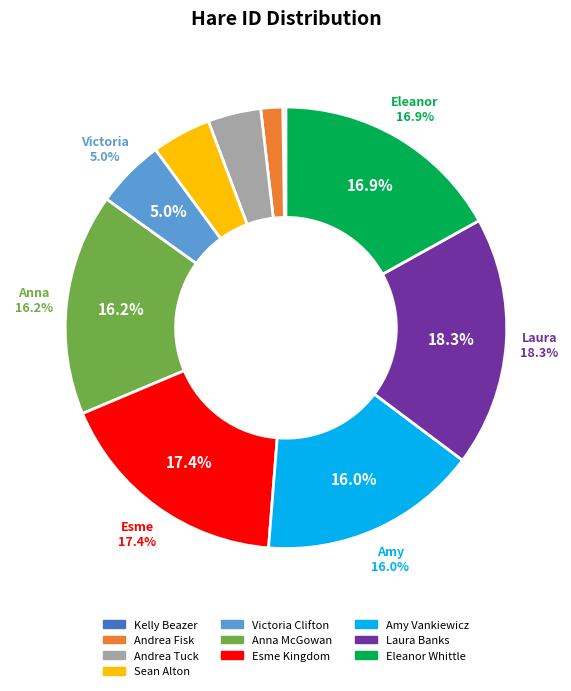

Which category has the biggest portion of the pie?

Laura Banks